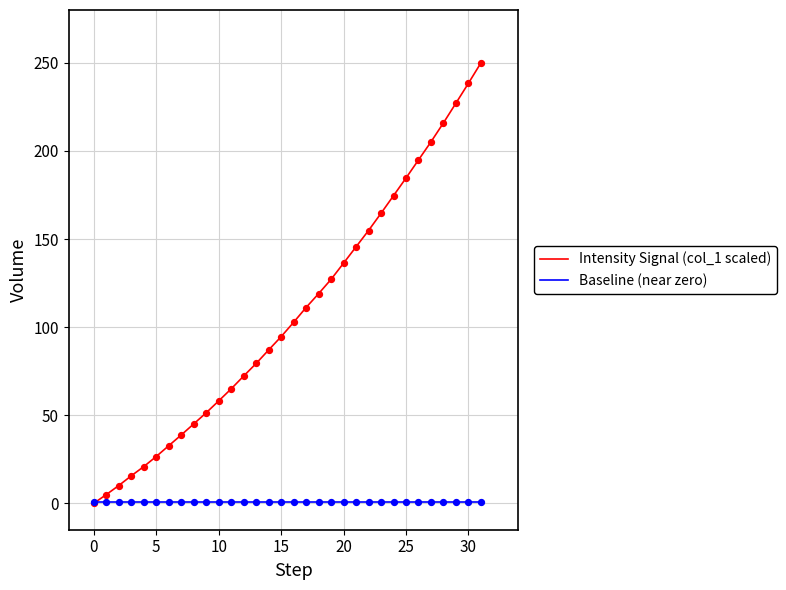

What is the maximum value shown in the chart?

250.0